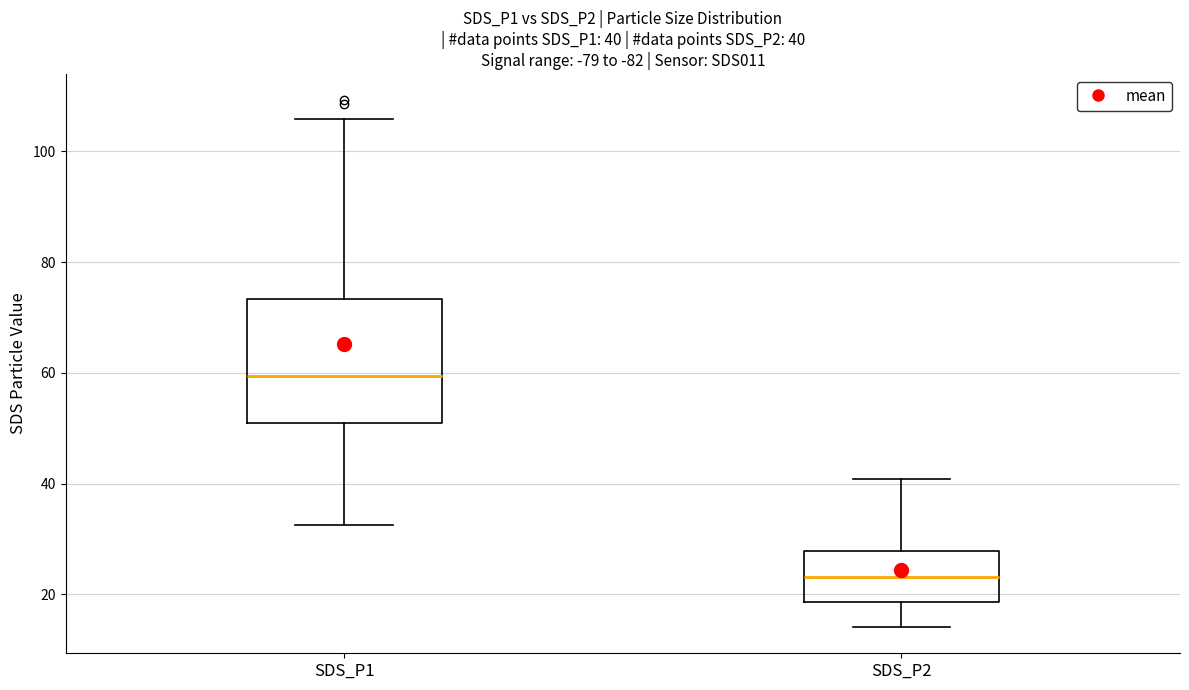

Which box is the tallest, from its lower edge to its upper edge?

SDS_P1